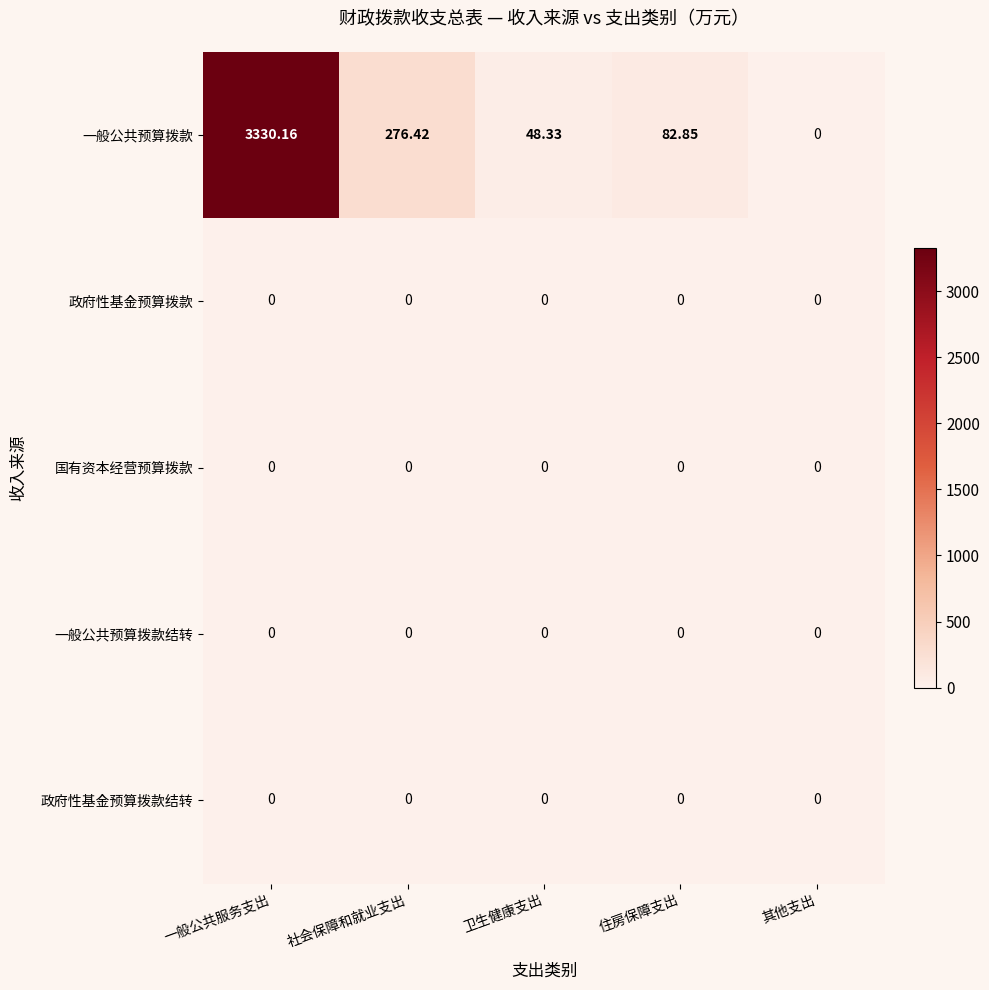

Which series has the largest range (max minus min)?

一般公共预算拨款